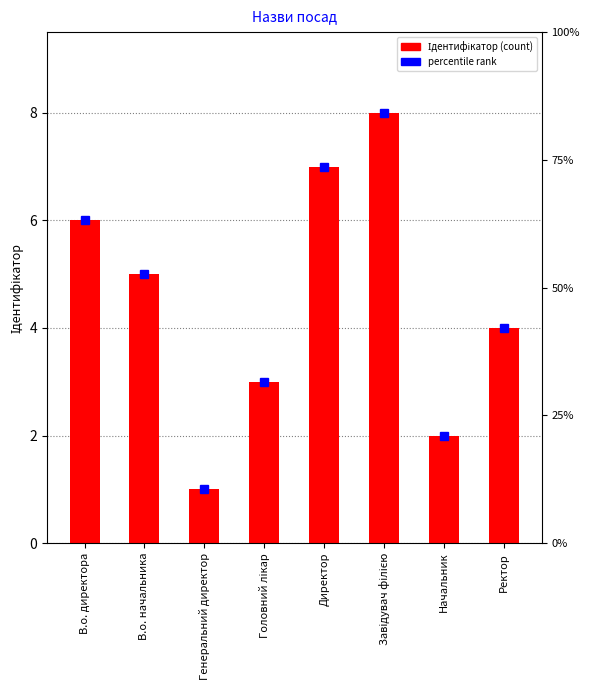

Between Ректор and Головний лікар, which is larger?

Ректор